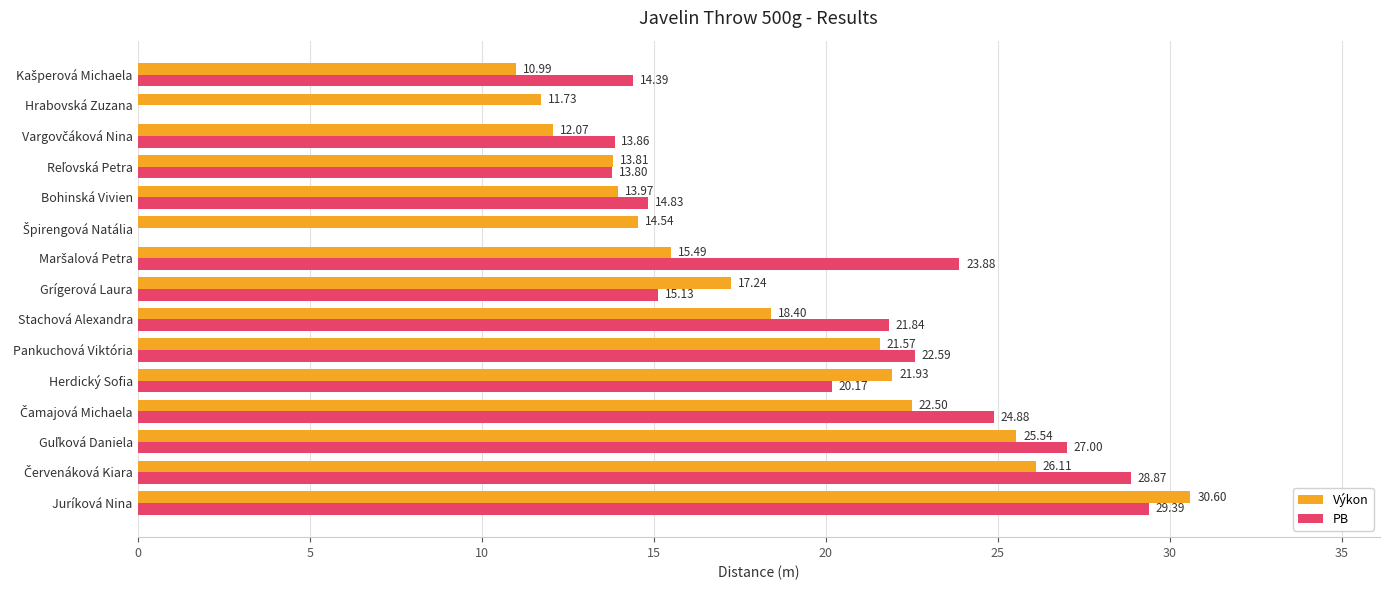

What is the sum of all PB values?

270.6